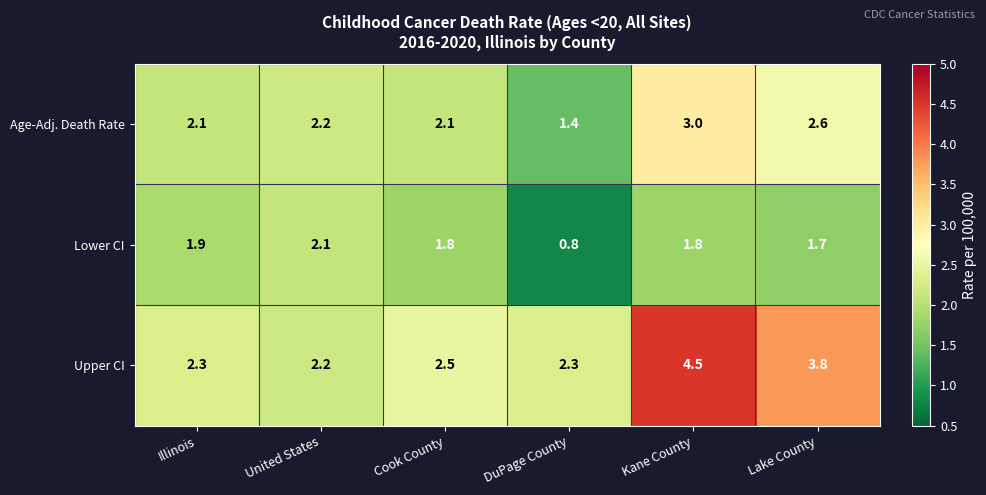

At which label does Age-Adj. Death Rate reach its peak?

Kane County